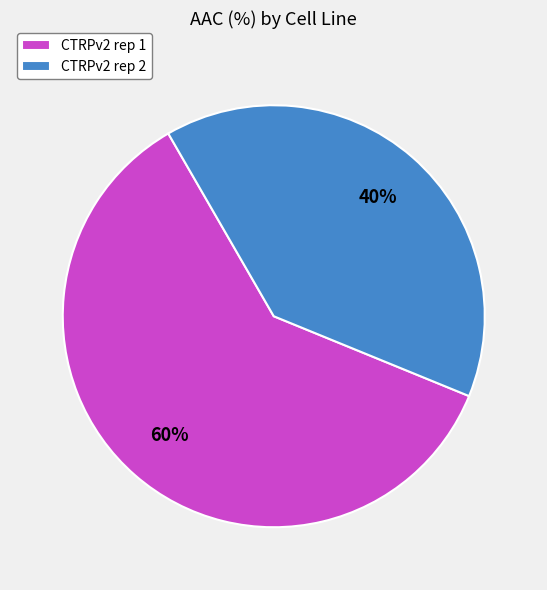

Do CTRPv2 rep 2 and CTRPv2 rep 1 together represent more than half of the pie?

Yes